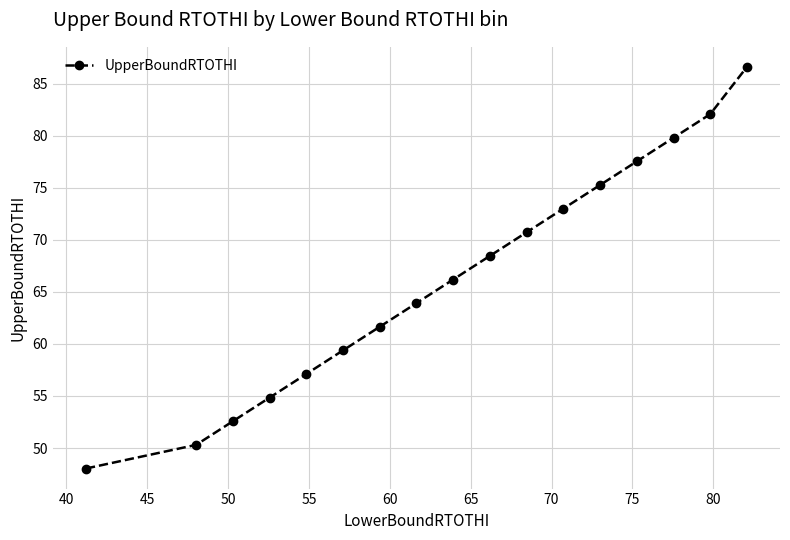

What is the minimum value shown in the chart?

48.0